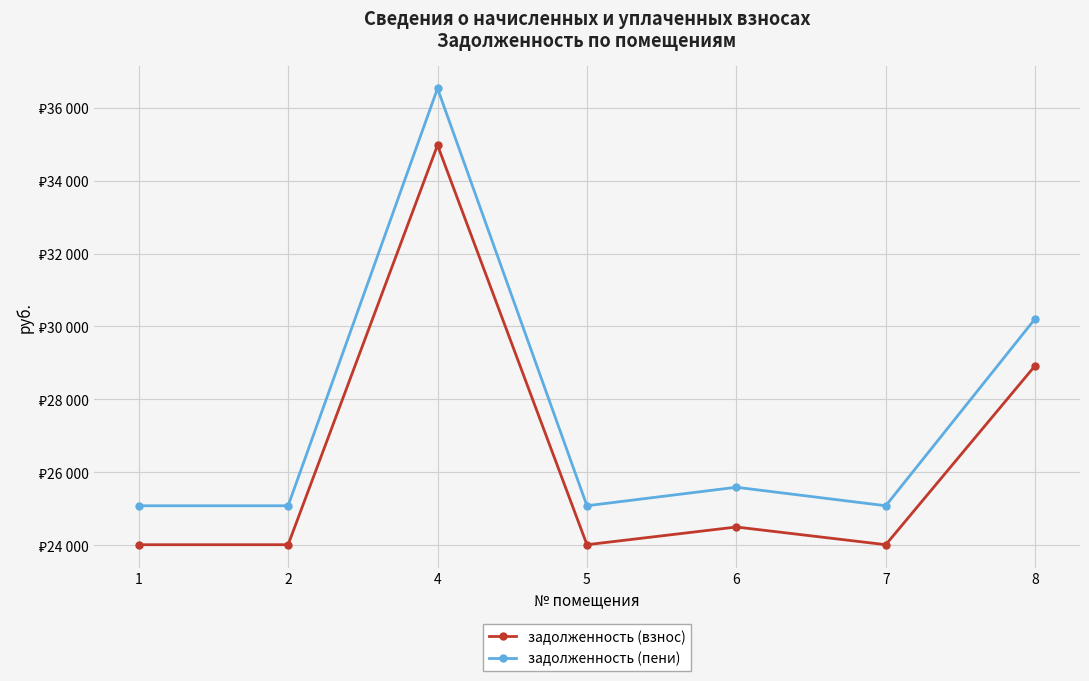

At which category is the sum across all series the highest?

4